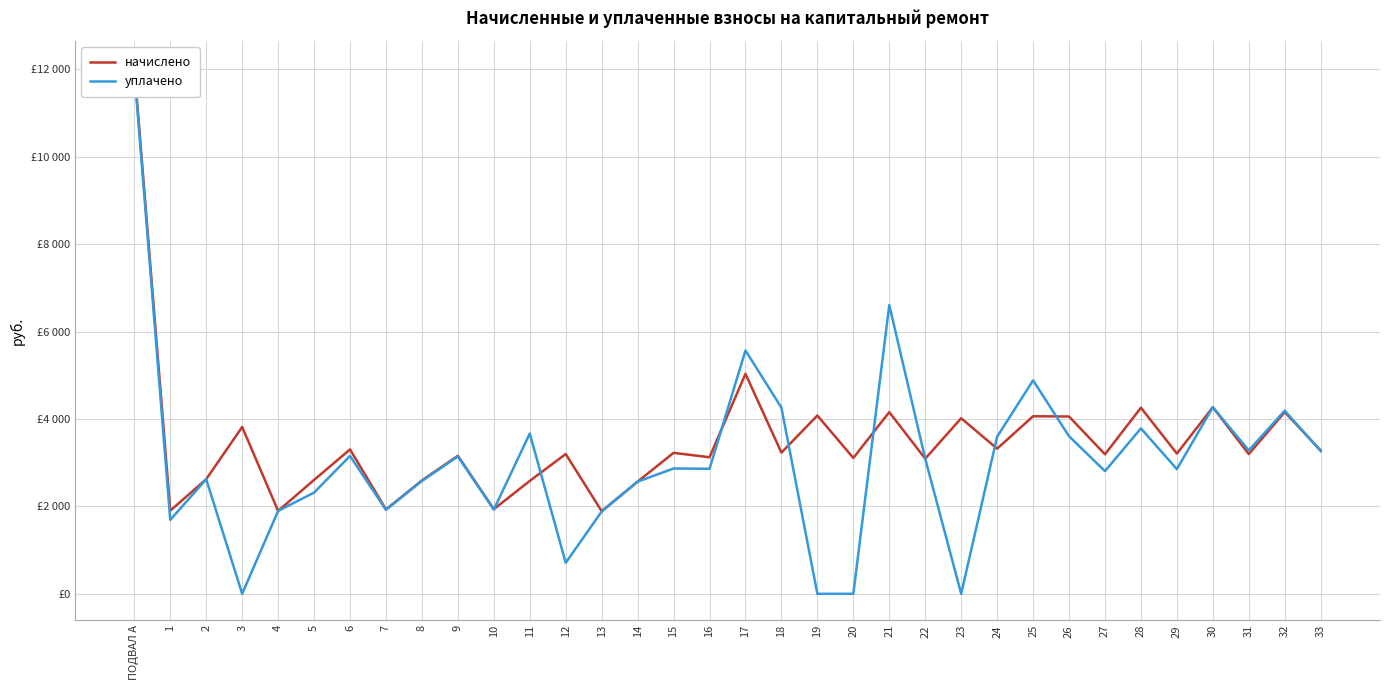

True or false: уплачено and начислено intersect in this chart.

True